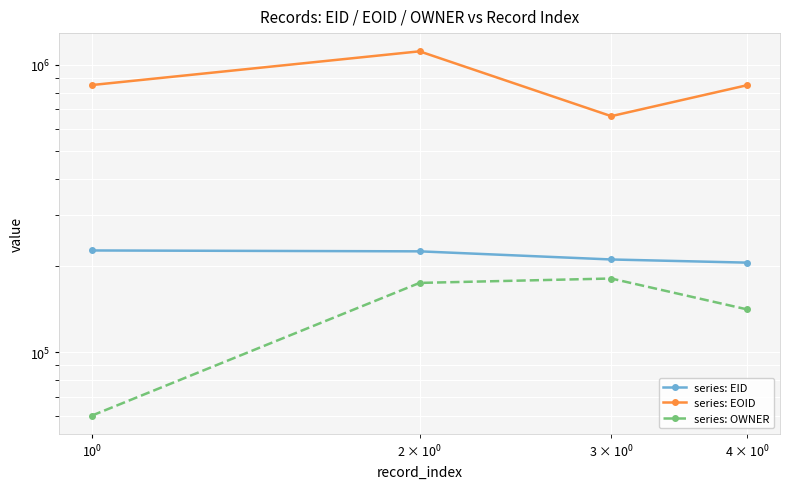

True or false: series: EOID and series: OWNER intersect in this chart.

False